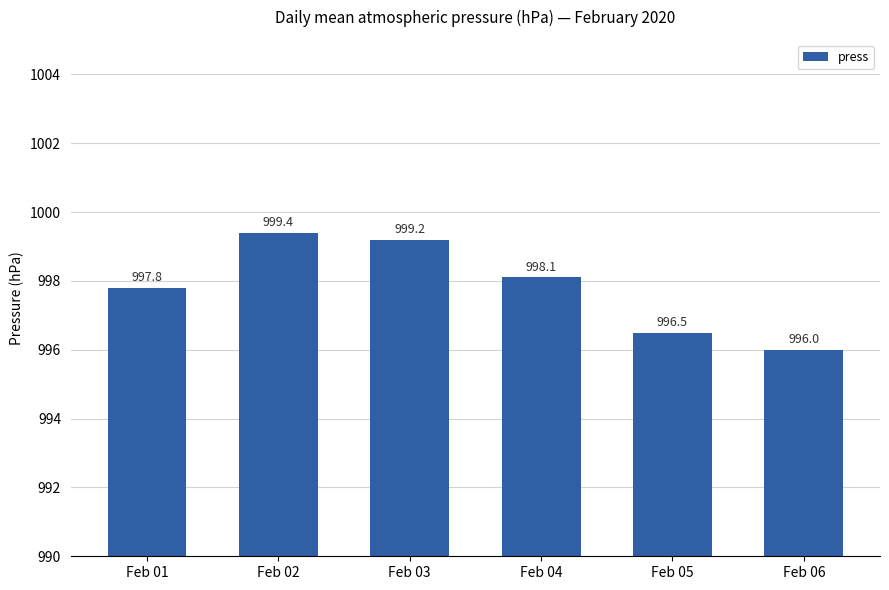

Count the number of categories in the chart.

6